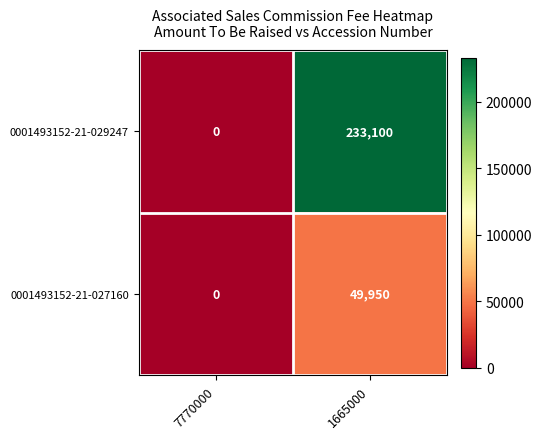

What is the average value of the 0001493152-21-027160 series?

24975